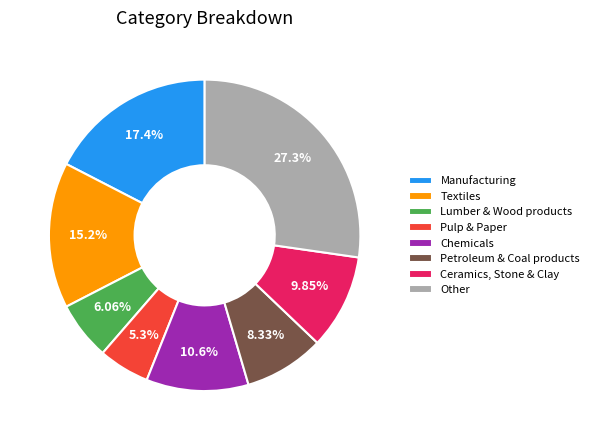

To the nearest percent, what is the average slice percentage?

12%